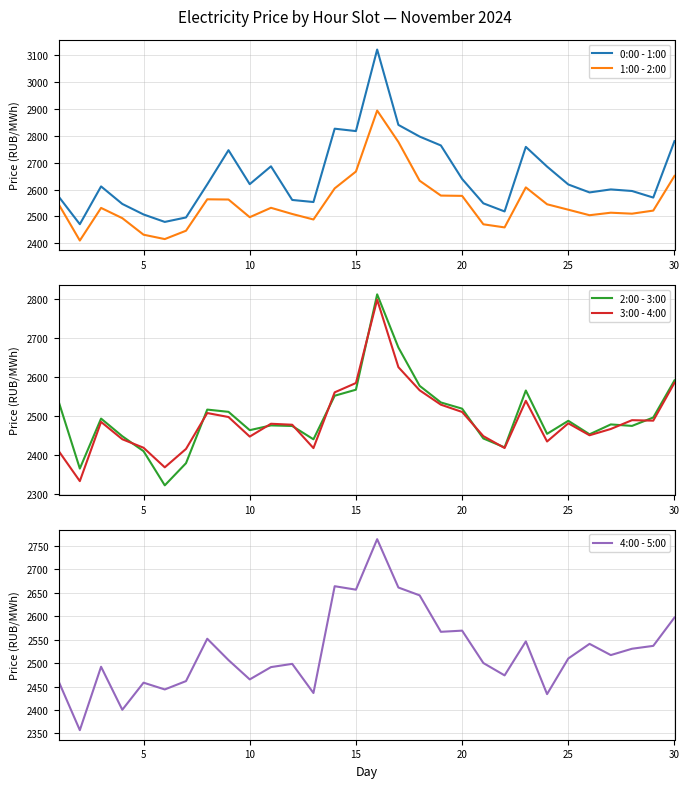

True or false: 0:00 - 1:00 and 4:00 - 5:00 intersect in this chart.

False